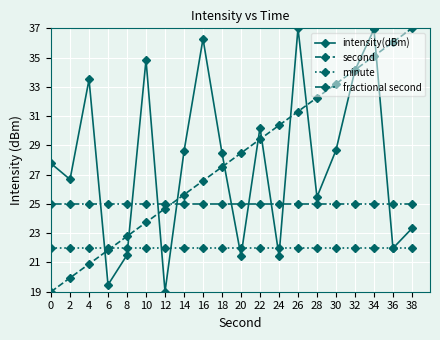

Read the second value at 36.

36.1